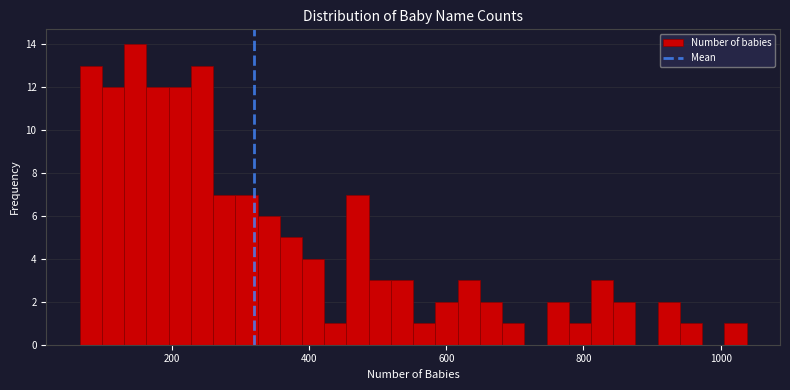

Around what value on the x-axis is the tallest bar? Give the approximate position of its centre, as read against the axis.

140